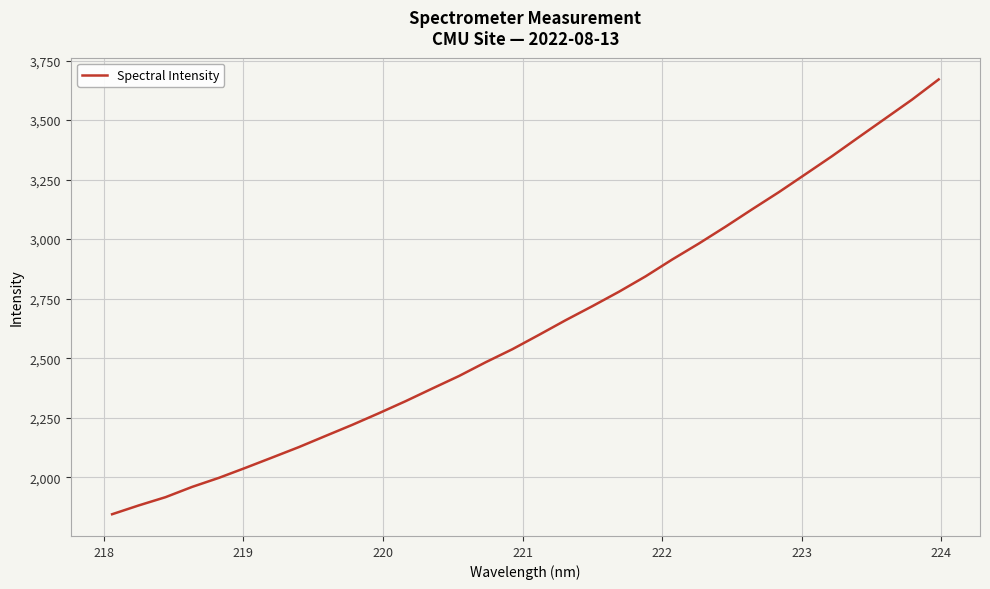

What is the greatest value displayed?

3670.9